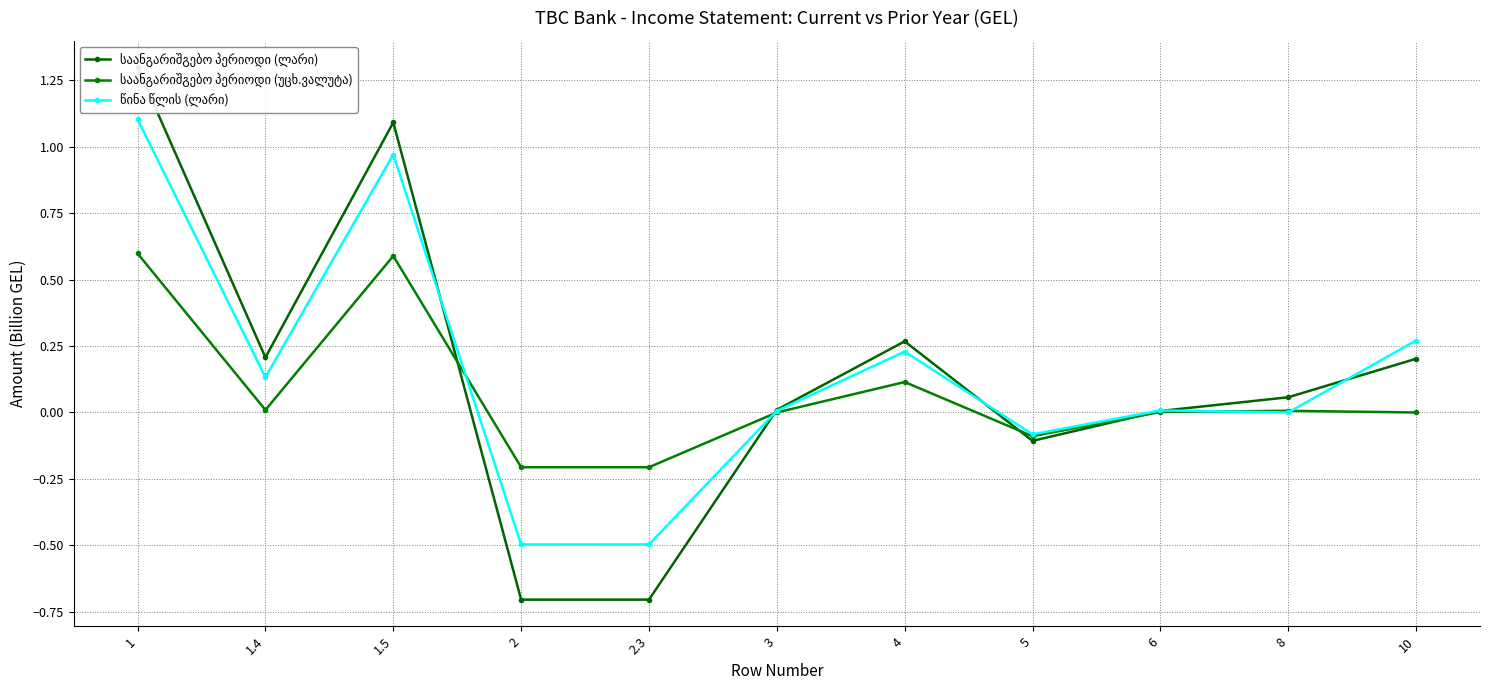

At how many categories does at least one series exceed 0?

8